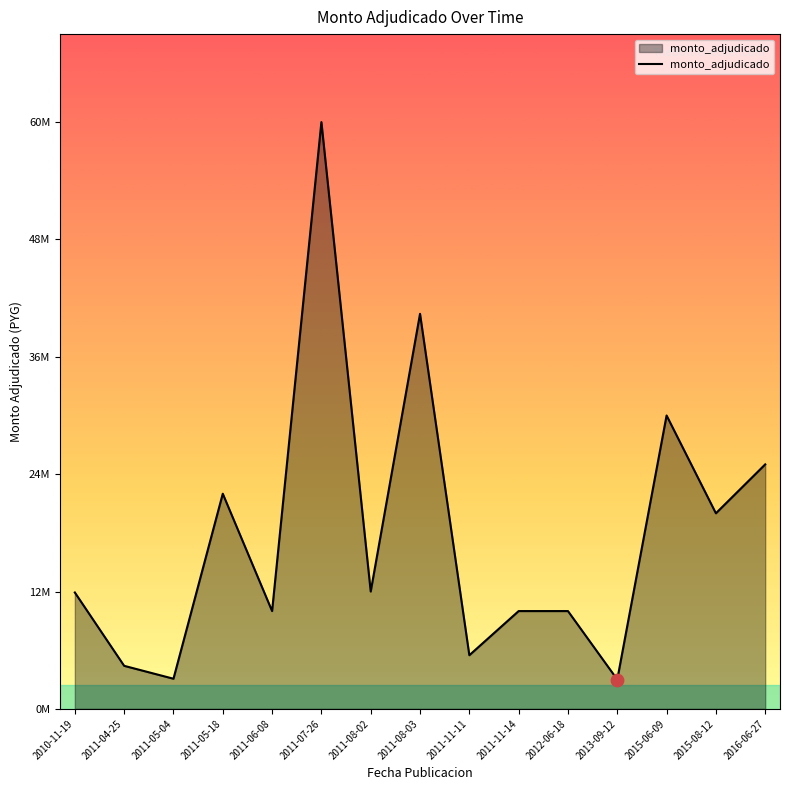

Approximately how many times larger is the value at 2013-09-12 compared to 2011-04-25?

0.7